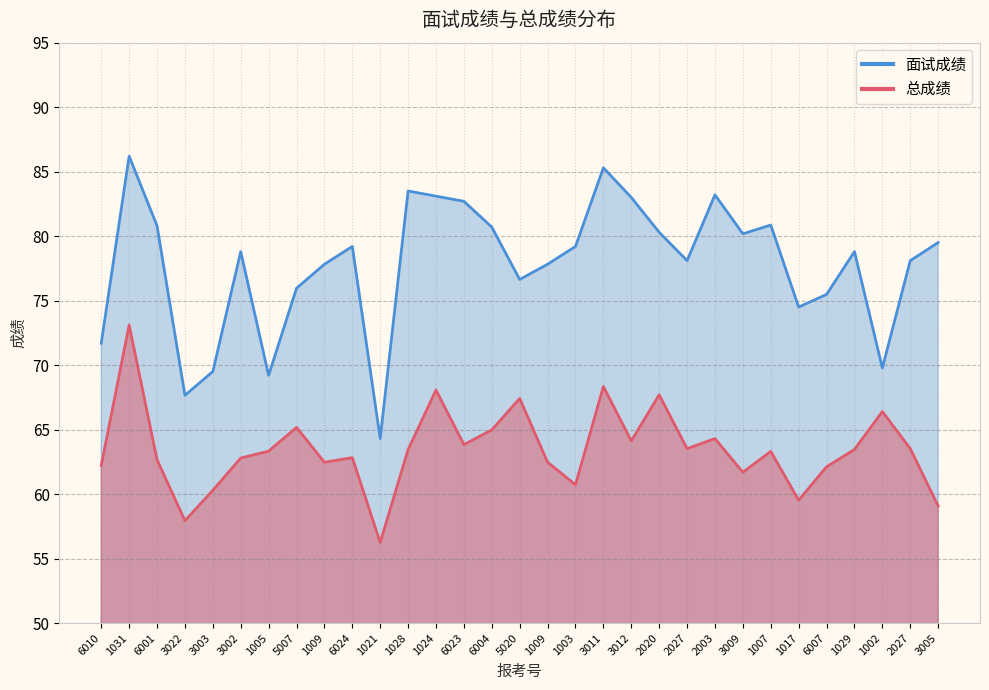

Where is 面试成绩 nearest to the value 75?

6007